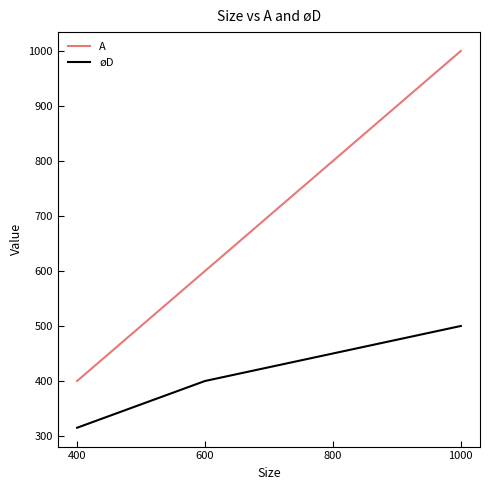

What is the average value of the A series?

700